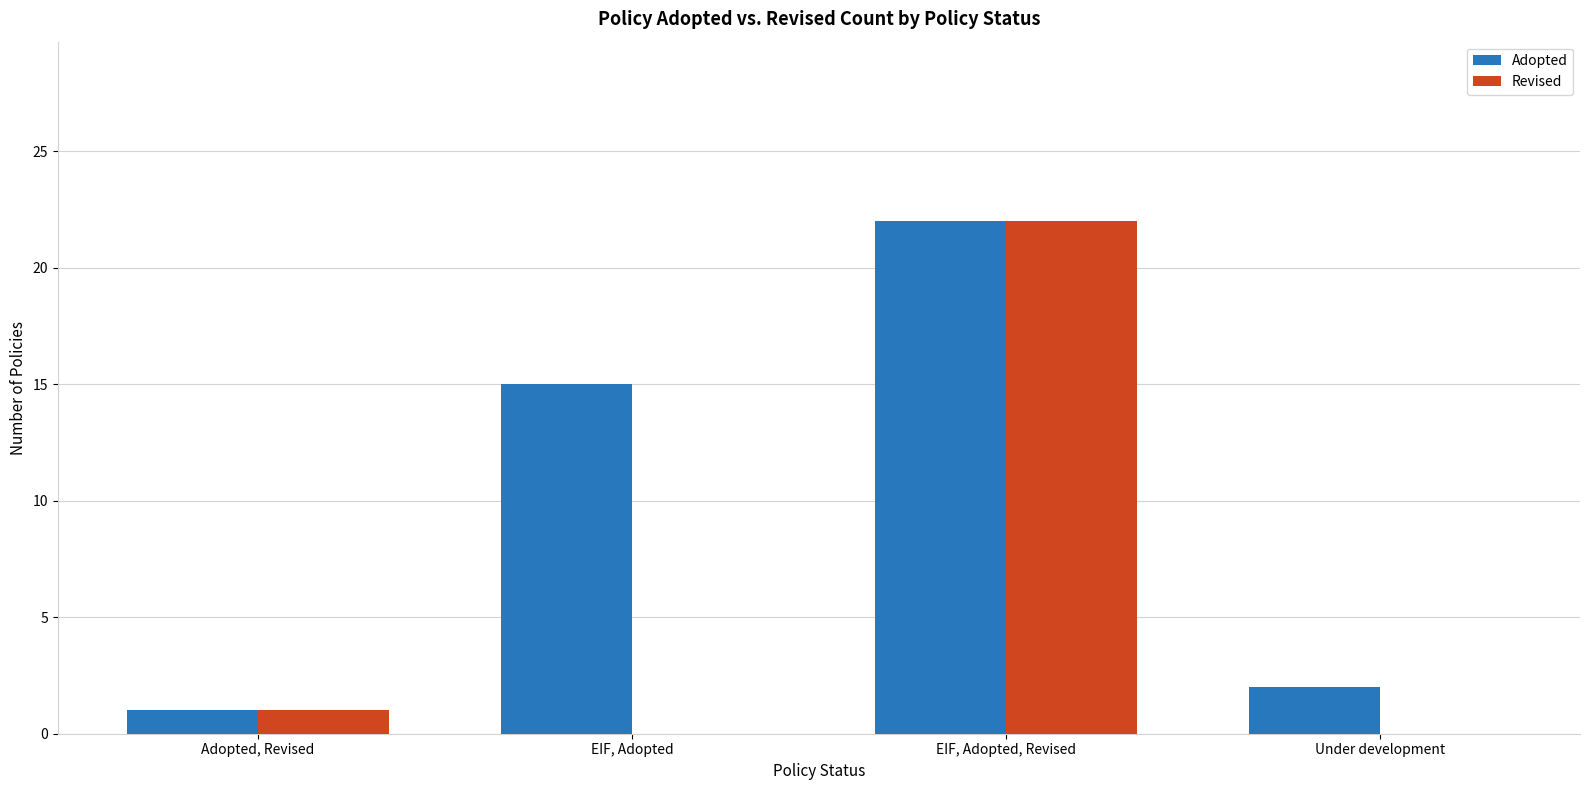

Which series has the largest total across all categories?

Adopted